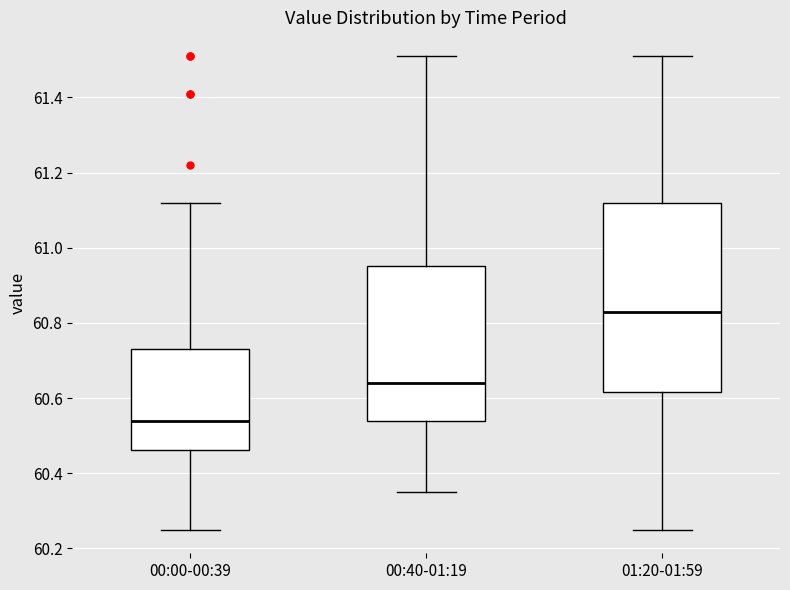

Which box is the tallest, from its lower edge to its upper edge?

01:20-01:59